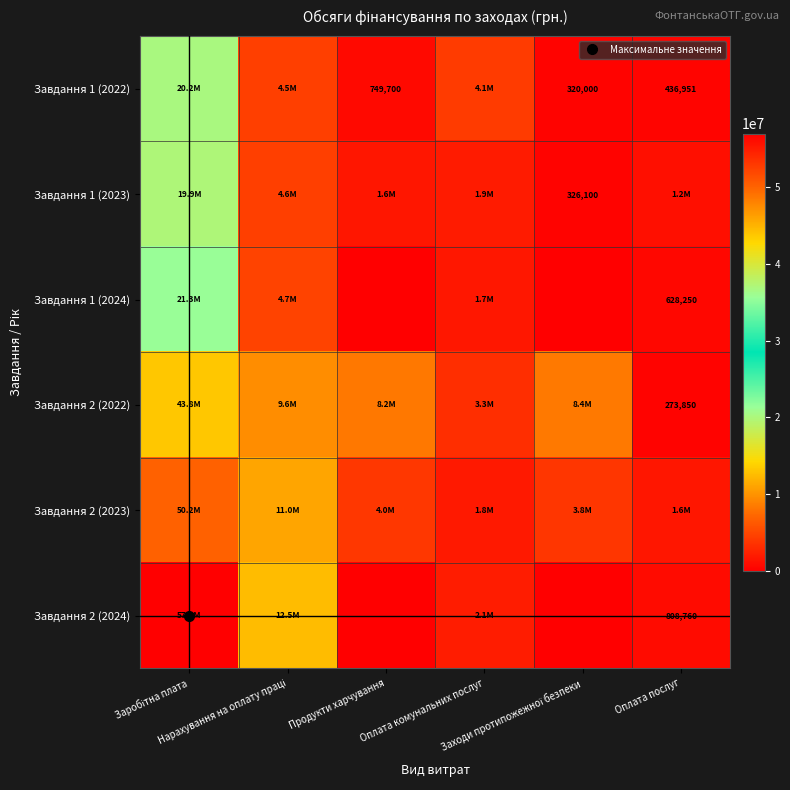

At which category does the chart reach its peak across all series?

Заробітна плата